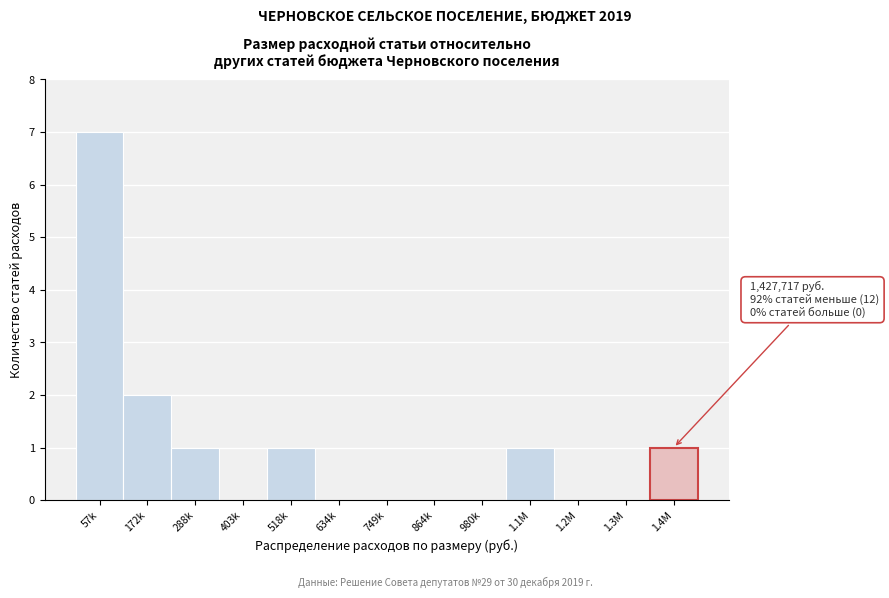

Reading left to right, transcribe all the data shown in this chart.

57k=7	172k=2	288k=1	403k=0	518k=1	634k=0	749k=0	864k=0	980k=0	1.1M=1	1.2M=0	1.3M=0	1.4M=1